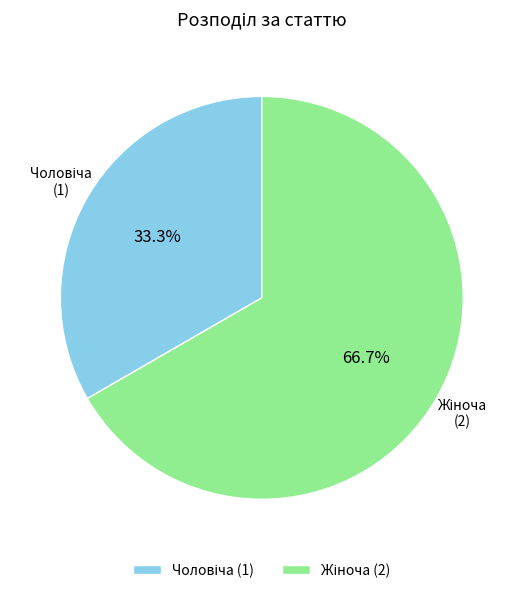

Is there any slice that represents more than half of the pie?

Yes